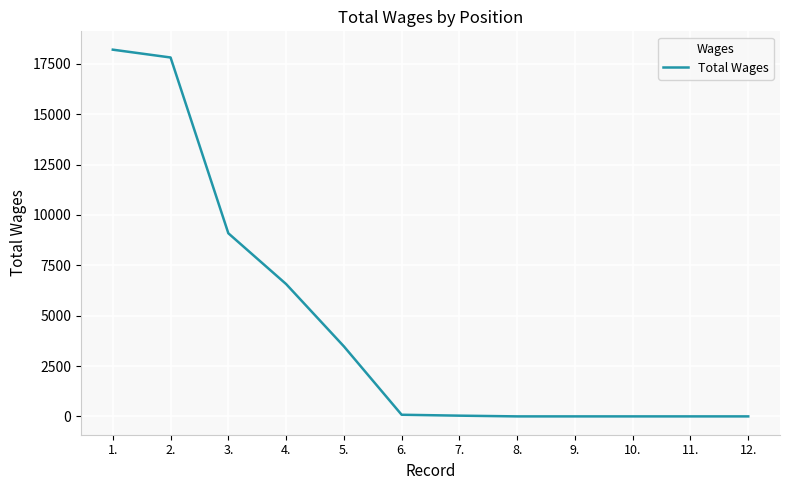

The value at 2. is 24216. True or false?

False